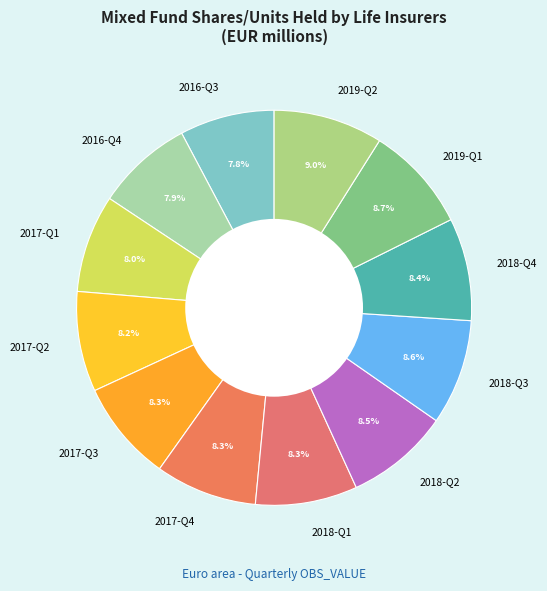

Count the number of slices in the pie.

12